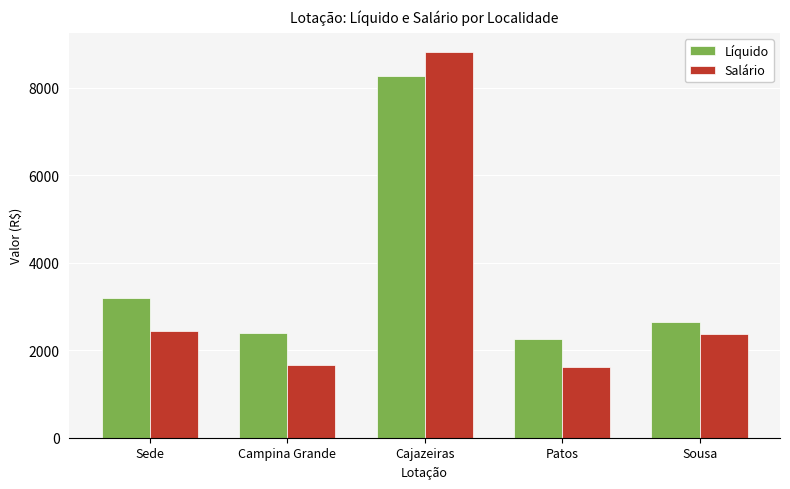

The Salário series shows 15335.4 at Cajazeiras. True or false?

False